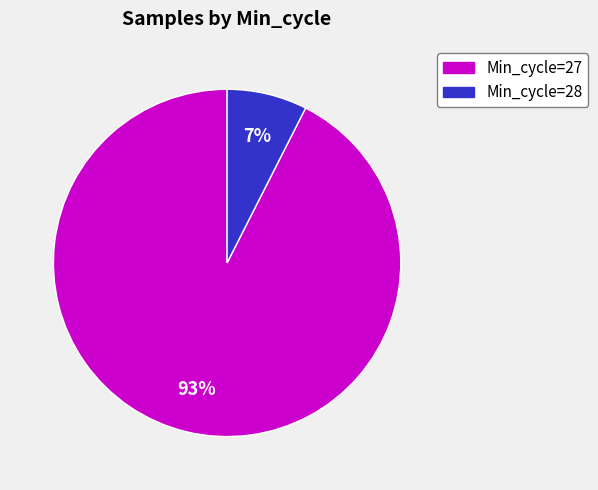

Count the number of slices in the pie.

2